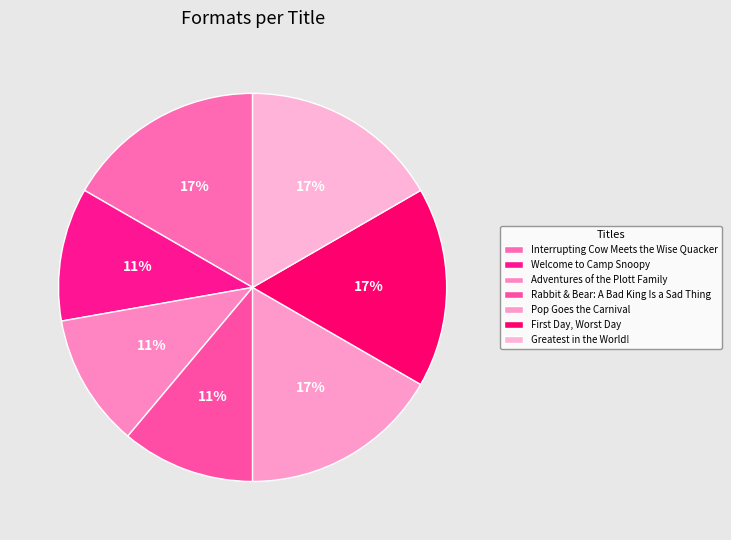

To the nearest percent, what portion does Welcome to Camp Snoopy represent?

11%